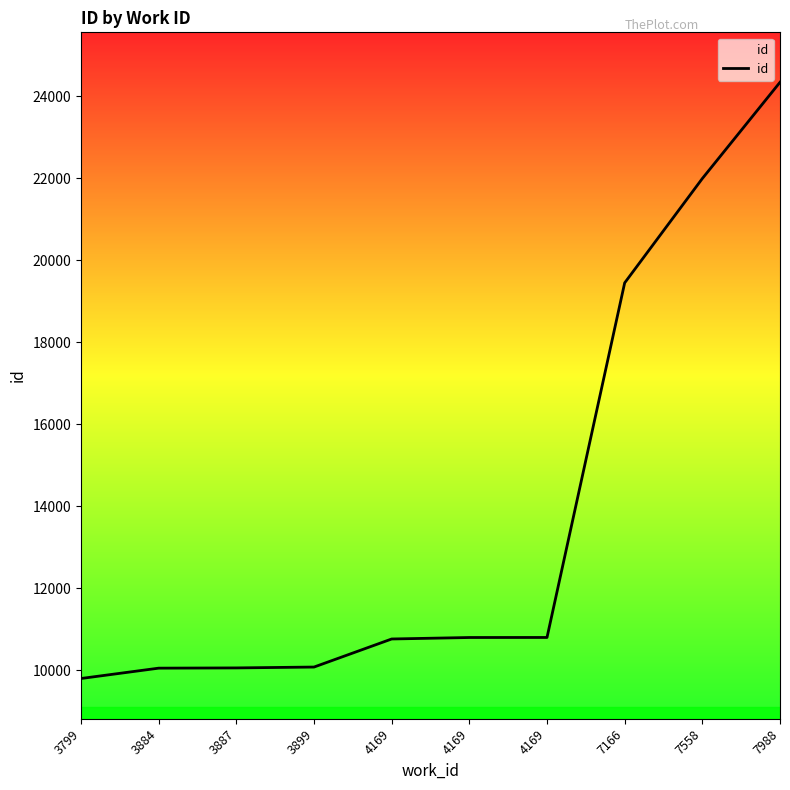

Which has a higher value, 4169 or 4169?

4169